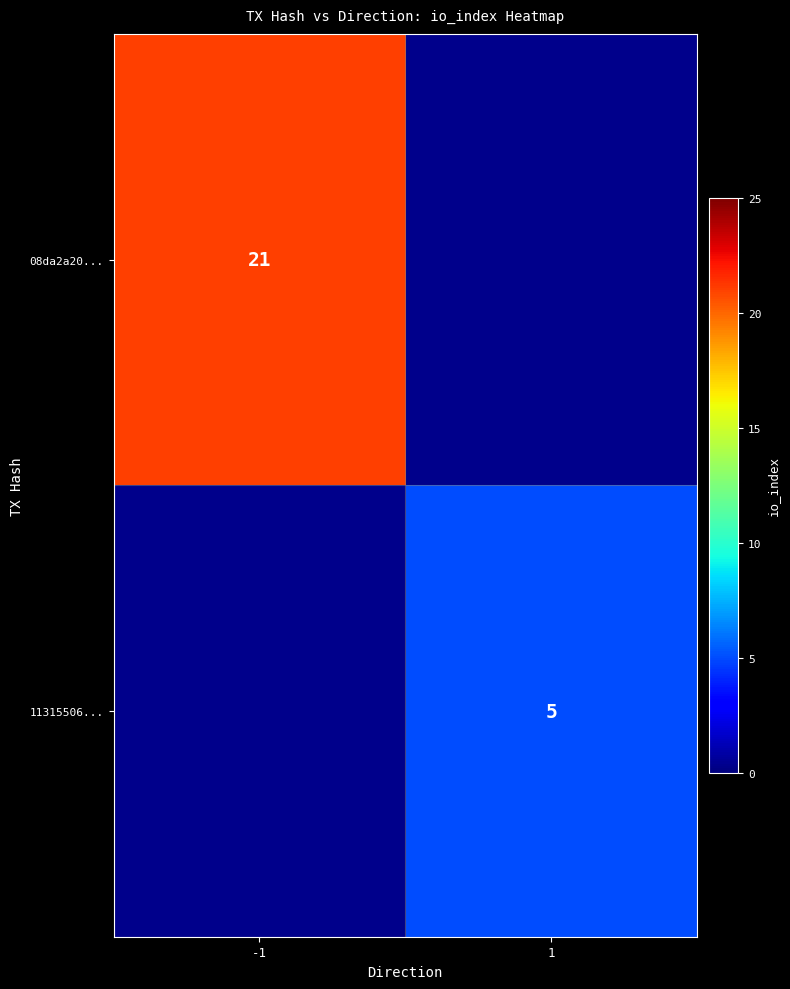

The 11315506... series shows 5 at 1. True or false?

True